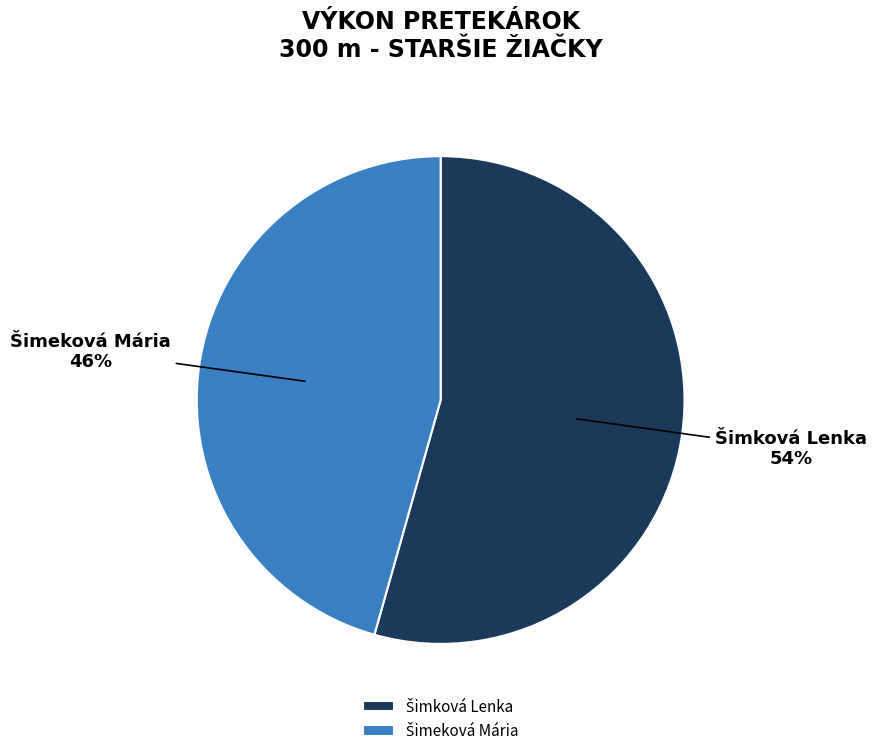

Is there any slice that represents more than half of the pie?

Yes